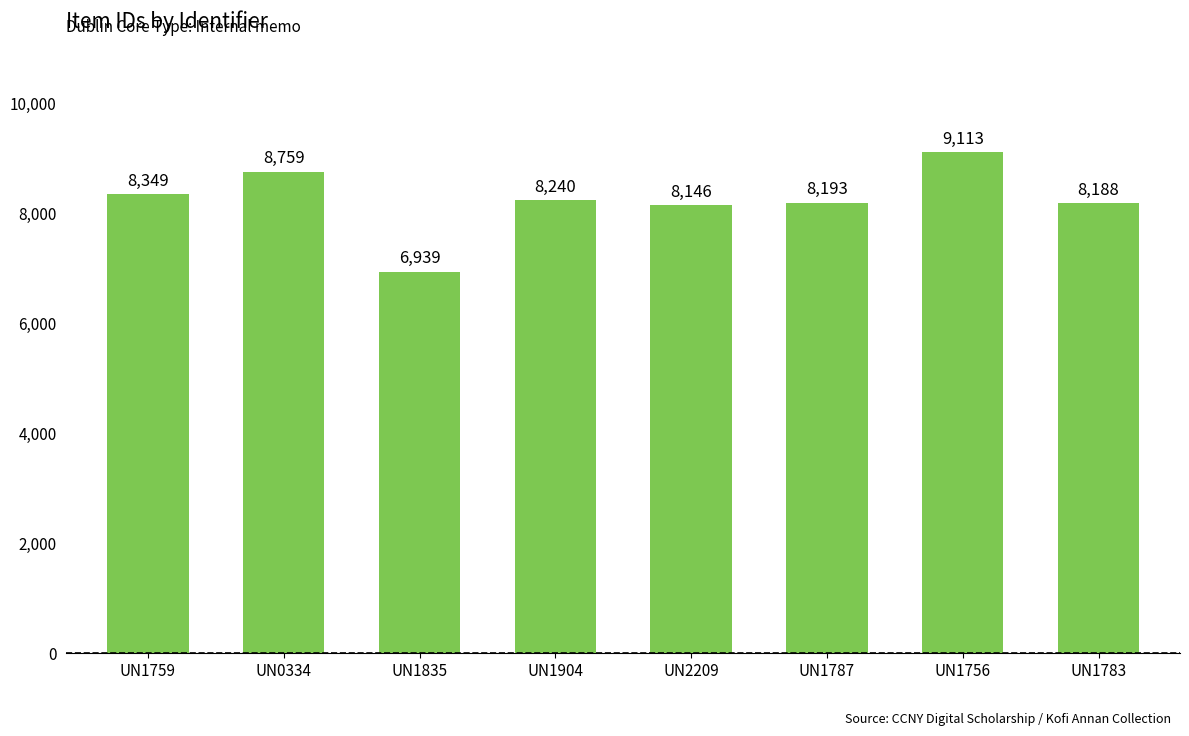

What is the greatest value displayed?

9113